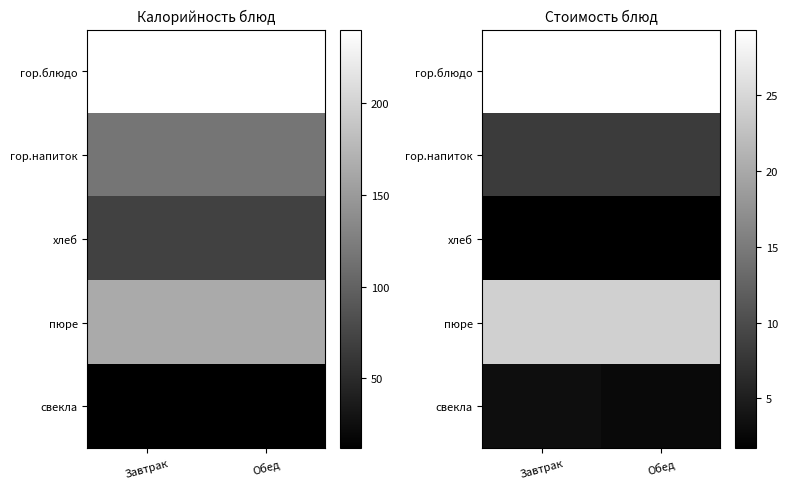

The гор.напиток series shows 2.9 at Завтрак. True or false?

False